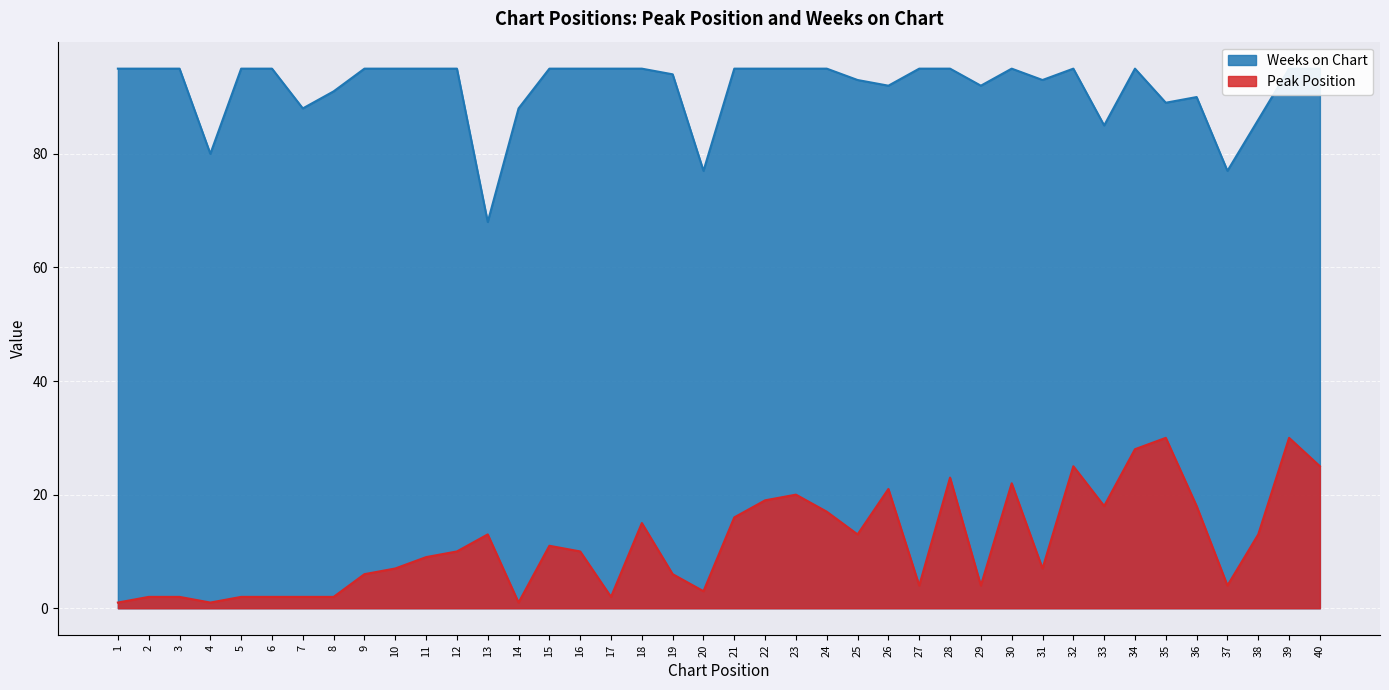

What is the difference between the highest and lowest values at 2?

93